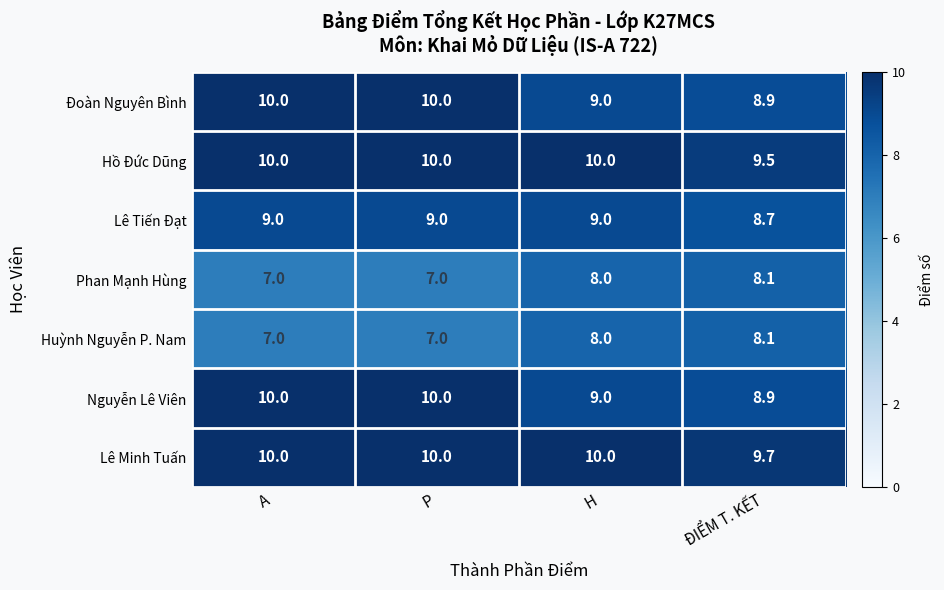

The value of Huỳnh Nguyễn P. Nam at H is 8.0. True or false?

True